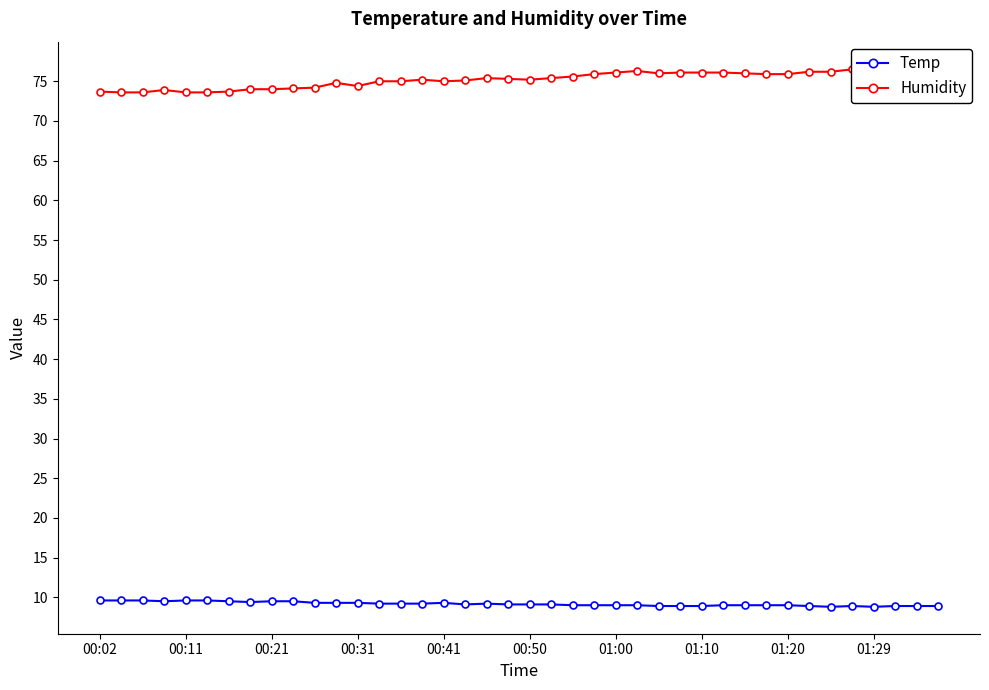

What is the total value across all series at 38?

85.5